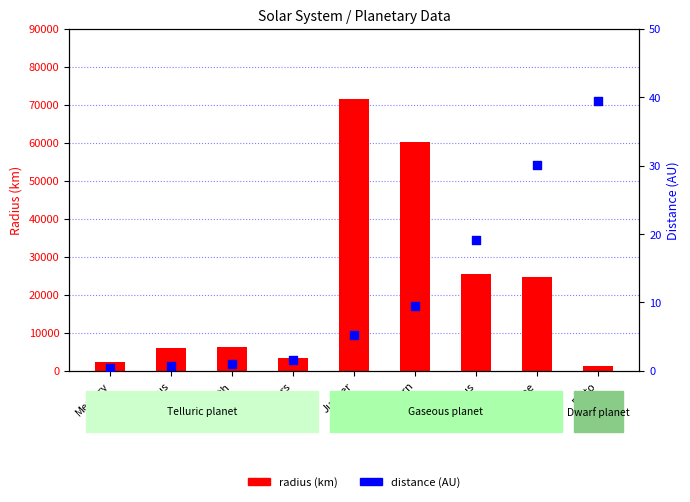

What is the change in value from Jupiter to Uranus?

+14.0